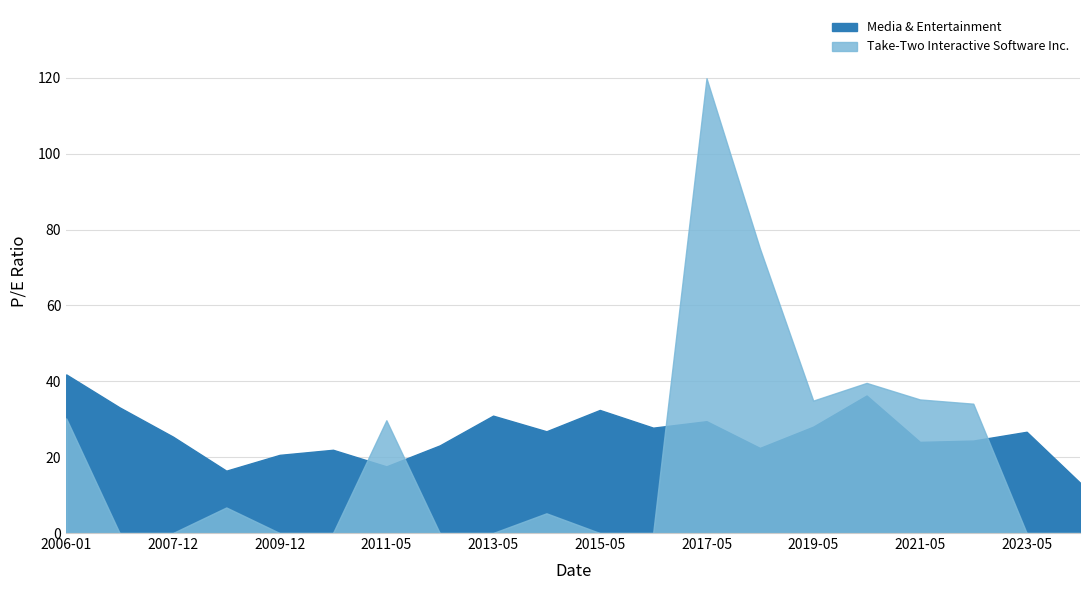

The value of Take-Two Interactive Software Inc. at 2008-12-19 is 6.7. True or false?

True